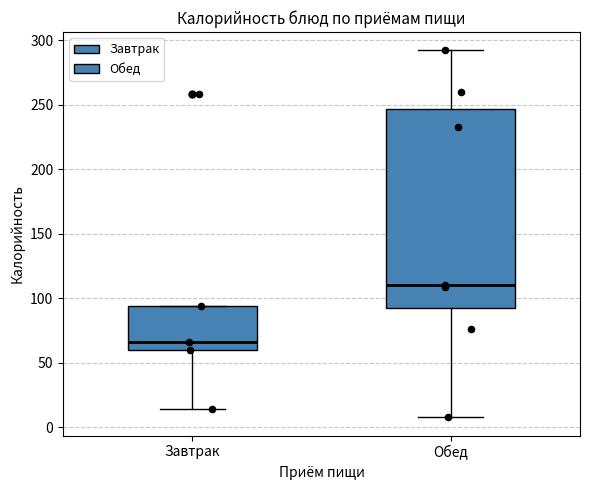

Reading left to right, read every box against the y-axis: the position of its median line, the range the box covers, and the ends of its whiskers. The values are not printed on the chart, so give them approximately, as read against the axis.

Завтрак: median 65, box 60 to 95, whiskers 15 to 95
Обед: median 110, box 90 to 245, whiskers 10 to 290